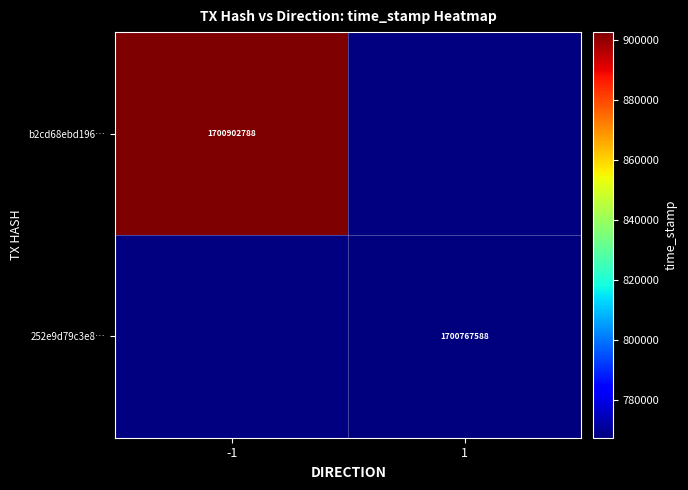

What is the greatest value displayed?

1700902788.0